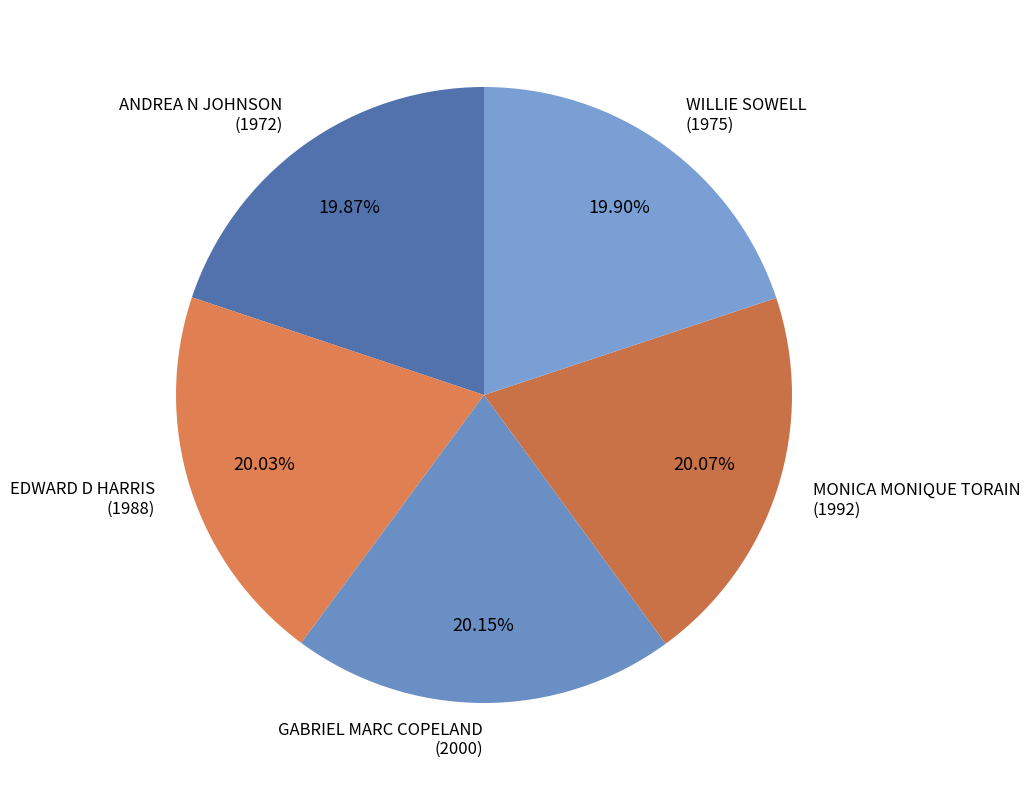

What is the ratio of the value at WILLIE SOWELL (1975) to the value at EDWARD D HARRIS (1988)?

1.0